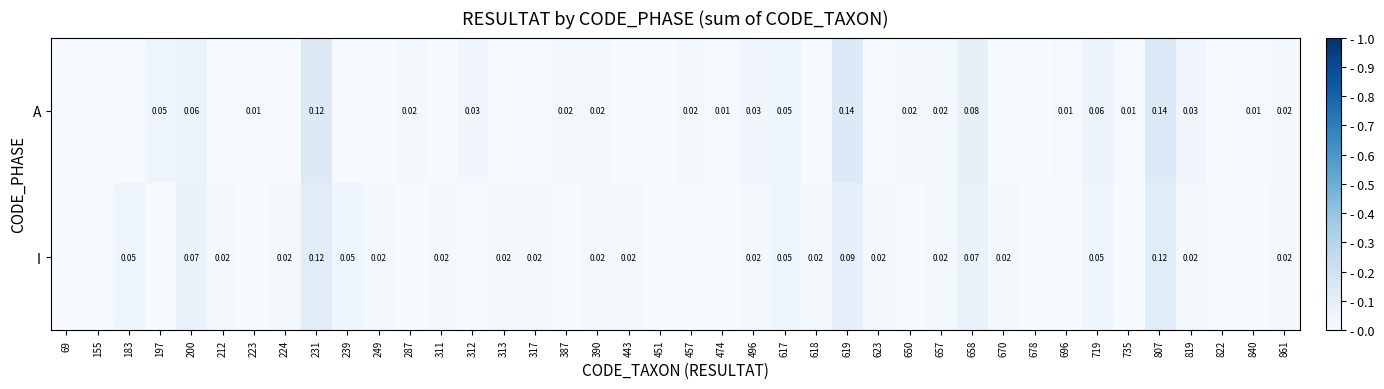

How many series are shown in this chart?

2